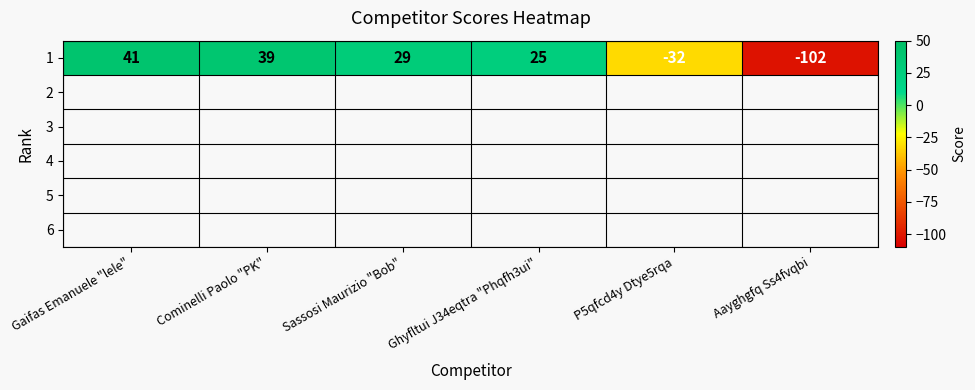

Where is the data nearest to the value -30?

P5qfcd4y Dtye5rqa